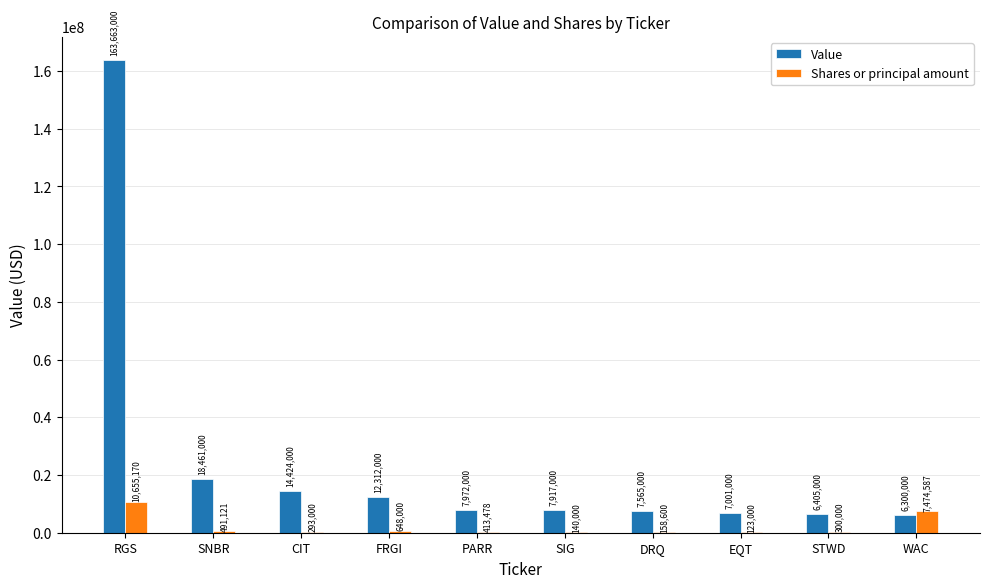

True or false: Value has a value of 7565000 at DRQ.

True